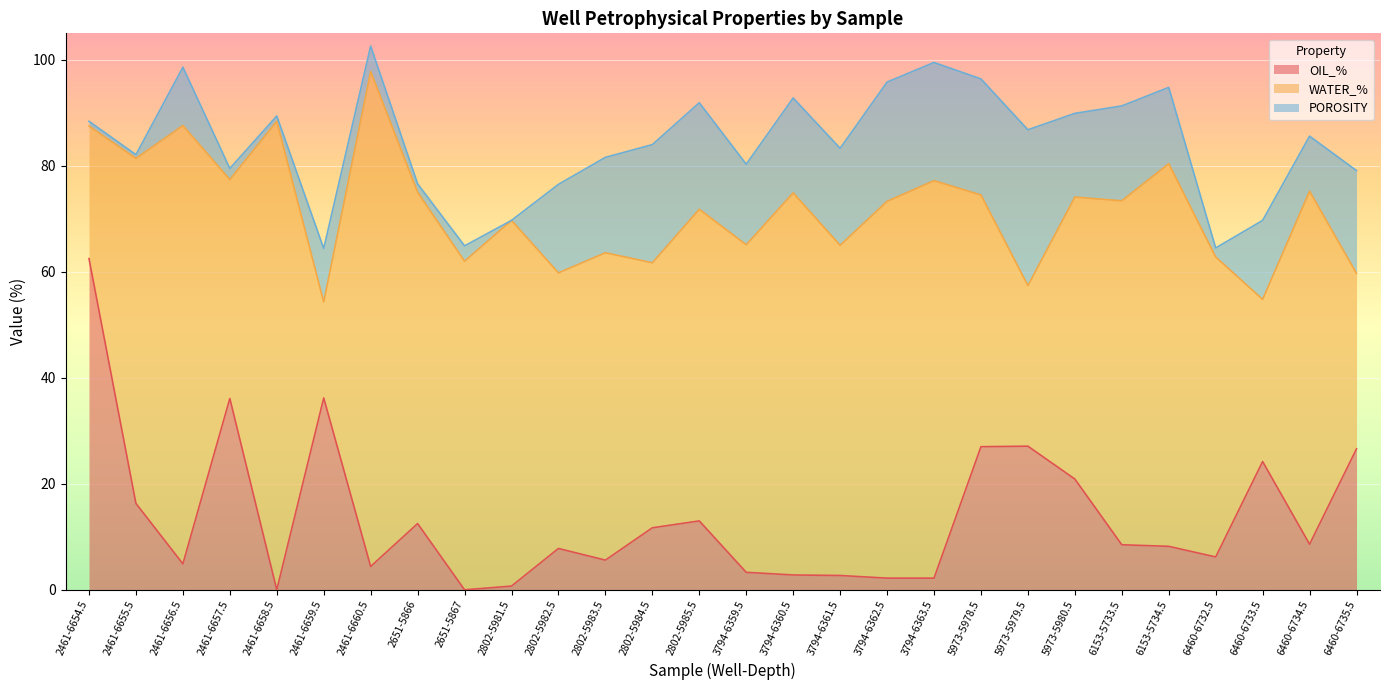

Between which two adjacent categories do OIL_% and POROSITY first intersect?

2461-6655.5 and 2461-6656.5